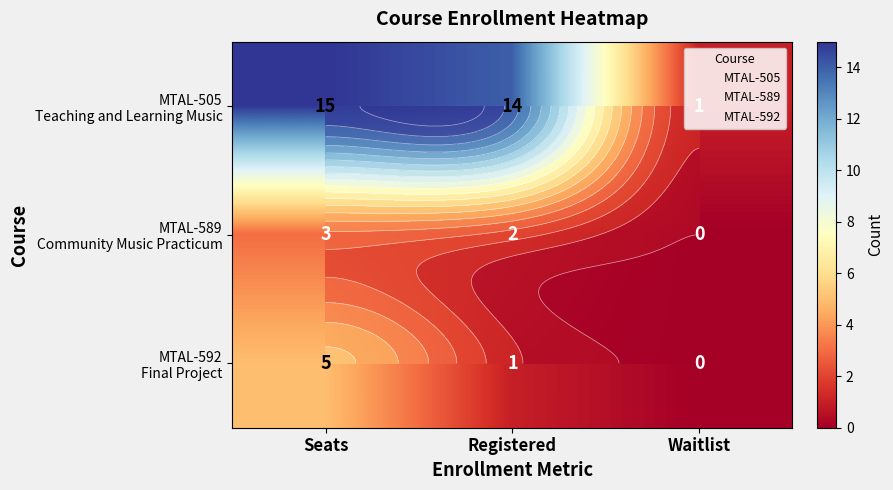

Count the number of categories in the chart.

3